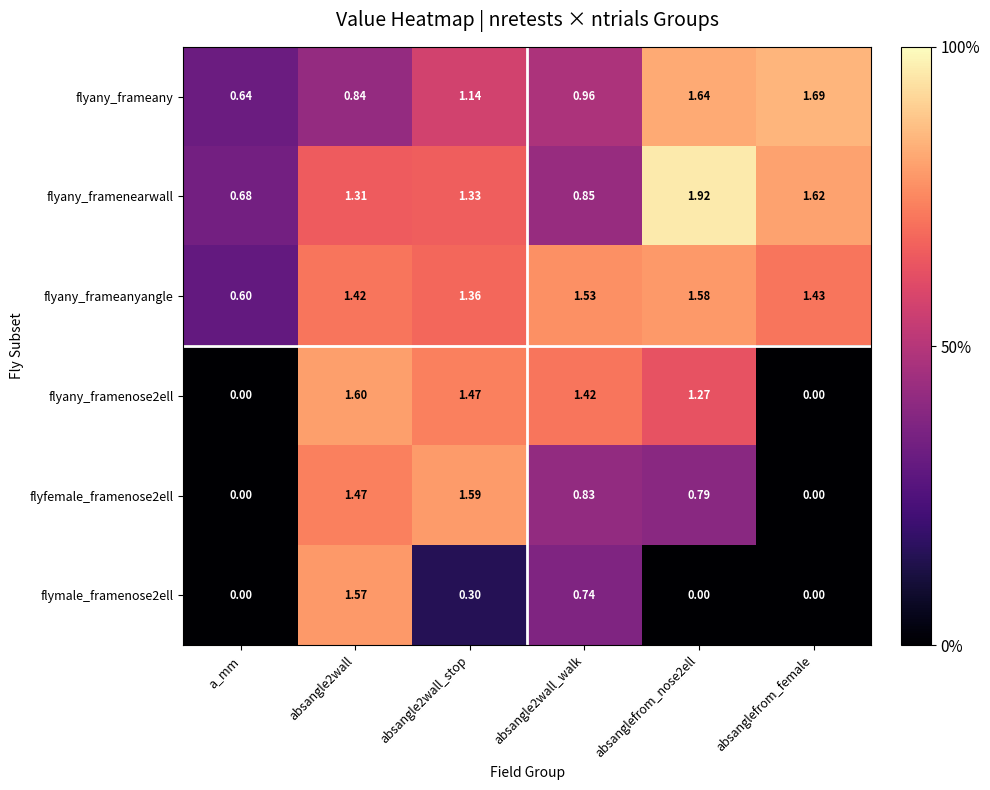

At which category is the sum across all series the highest?

absangle2wall